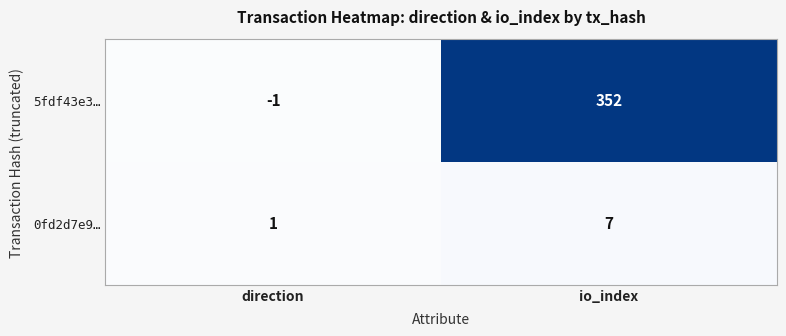

How many positive values does the 5fdf43e3… series have?

1